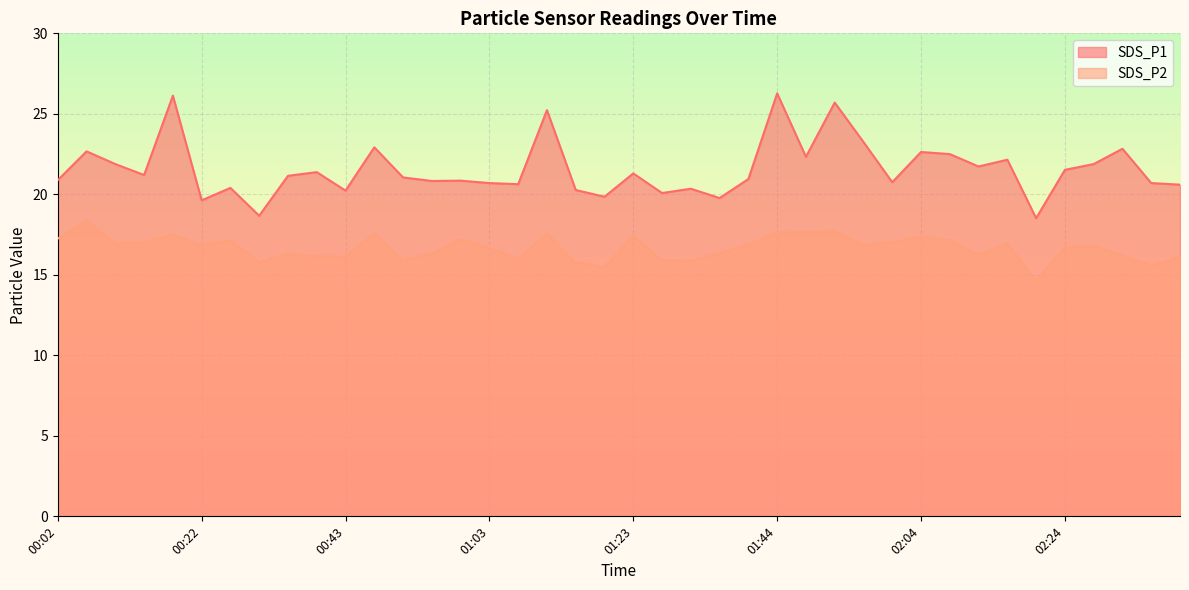

Reading left to right, list all the values displayed in this chart.

SDS_P1: 00:02=20.9	00:06=22.7	00:10=21.9	00:14=21.2	00:18=26.1	00:22=19.6	00:27=20.4	00:31=18.7	00:35=21.1	00:39=21.4	00:43=20.2	00:47=22.9	00:51=21.1	00:55=20.8	00:59=20.9	01:03=20.7	01:07=20.6	01:11=25.2	01:15=20.3	01:19=19.9	01:23=21.3	01:27=20.1	01:31=20.4	01:35=19.8	01:40=20.9	01:44=26.3	01:48=22.3	01:52=25.7	01:56=23.2	02:00=20.8	02:04=22.6	02:08=22.5	02:12=21.7	02:16=22.1	02:20=18.5	02:24=21.5	02:28=21.9	02:32=22.8	02:36=20.7	02:40=20.6
SDS_P2: 00:02=17.2	00:06=18.4	00:10=16.9	00:14=17.0	00:18=17.5	00:22=16.9	00:27=17.1	00:31=15.8	00:35=16.3	00:39=16.1	00:43=16.1	00:47=17.6	00:51=15.9	00:55=16.3	00:59=17.2	01:03=16.7	01:07=16.0	01:11=17.6	01:15=15.8	01:19=15.5	01:23=17.4	01:27=15.9	01:31=15.9	01:35=16.3	01:40=16.9	01:44=17.6	01:48=17.6	01:52=17.8	01:56=16.8	02:00=17.0	02:04=17.4	02:08=17.1	02:12=16.2	02:16=16.9	02:20=14.6	02:24=16.7	02:28=16.8	02:32=16.2	02:36=15.6	02:40=16.1